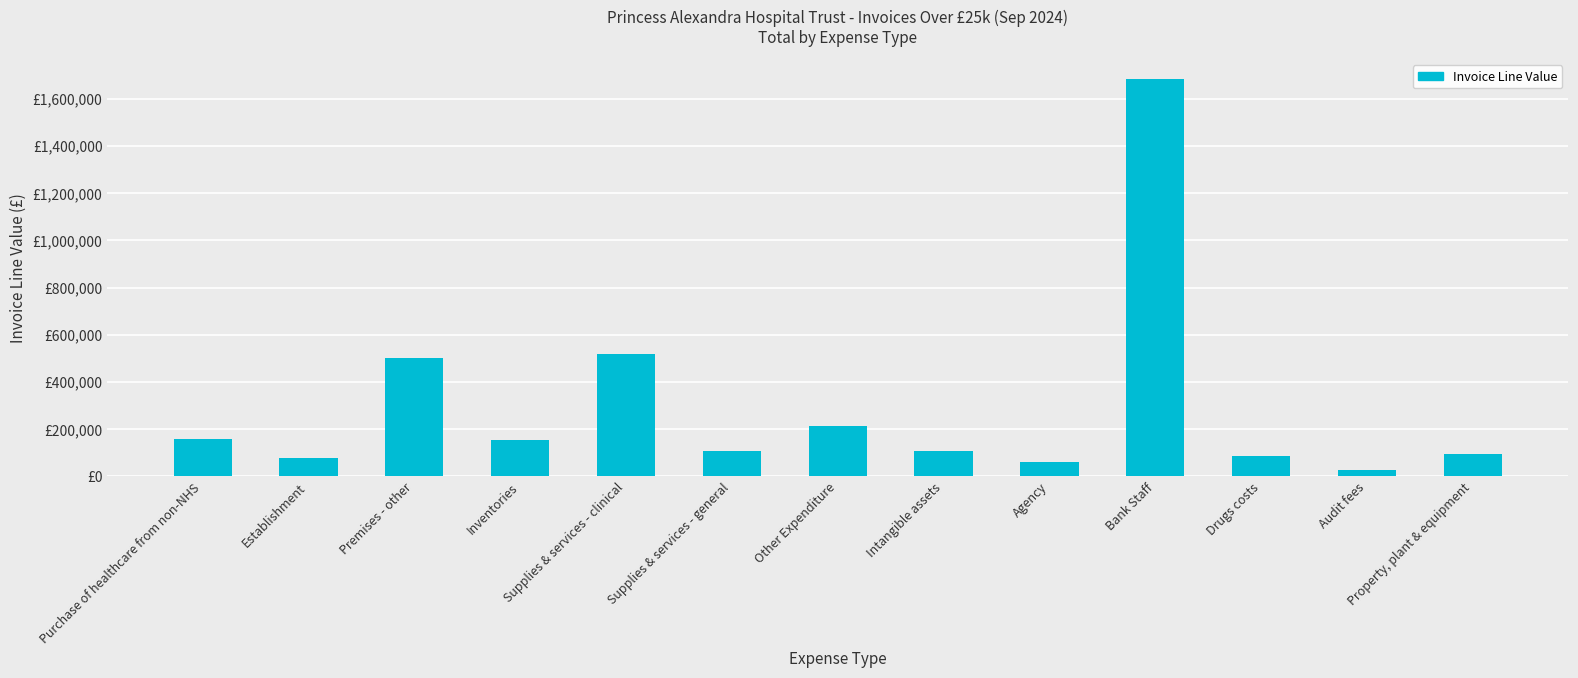

List the labels in order of value, smallest first.

Audit fees, Agency, Establishment, Drugs costs, Property, plant & equipment, Intangible assets, Supplies & services - general, Inventories, Purchase of healthcare from non-NHS, Other Expenditure, Premises - other, Supplies & services - clinical, Bank Staff